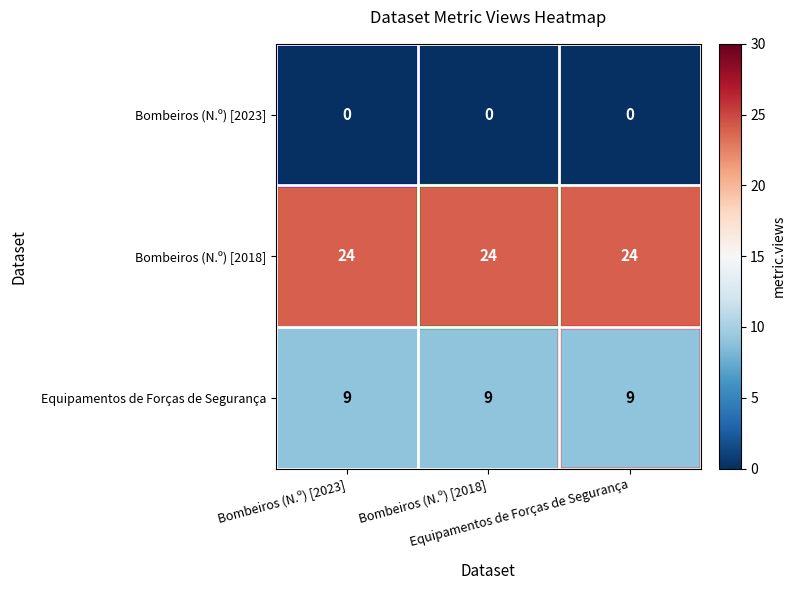

At how many categories does at least one series exceed 6?

3